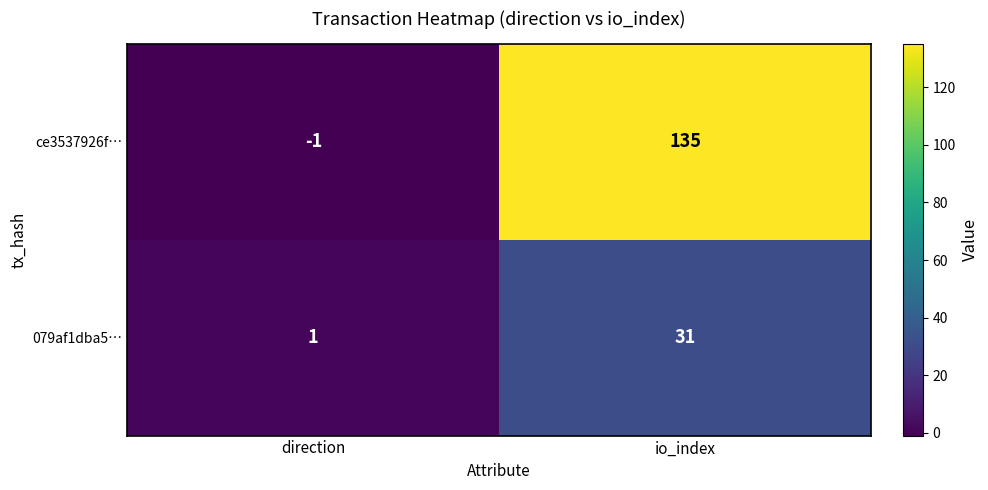

Reading left to right, what are all the values shown in this chart?

ce3537926f…: direction=-1	io_index=135
079af1dba5…: direction=1	io_index=31